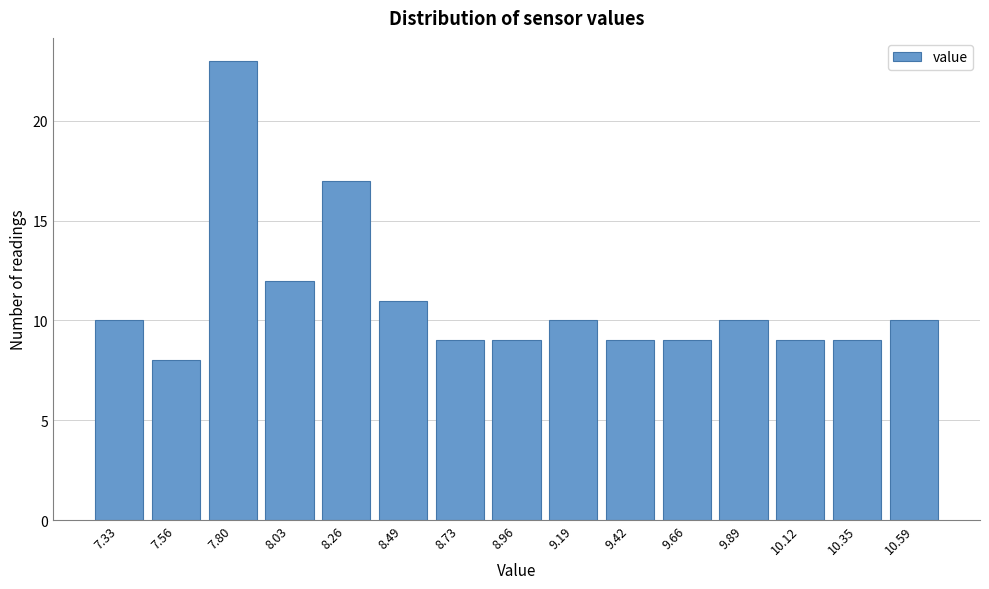

Reading left to right, extract all data points from this chart.

10	8	23	12	17	11	9	9	10	9	9	10	9	9	10